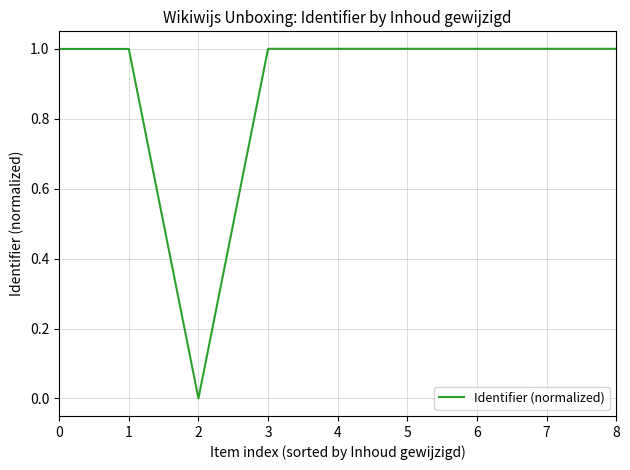

Reading left to right, transcribe all the data shown in this chart.

0=1.0	1=1.0	2=0.0	3=1.0	4=1.0	5=1.0	6=1.0	7=1.0	8=1.0